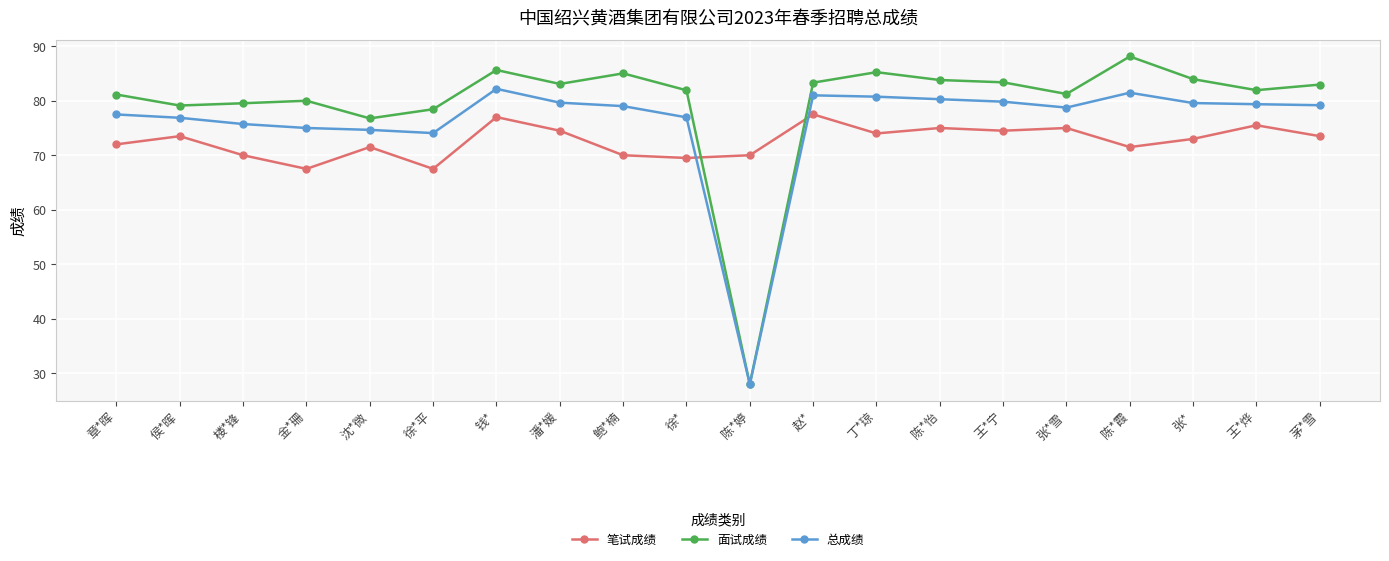

Rank the series by their maximum value, from lowest to highest.

笔试成绩, 总成绩, 面试成绩